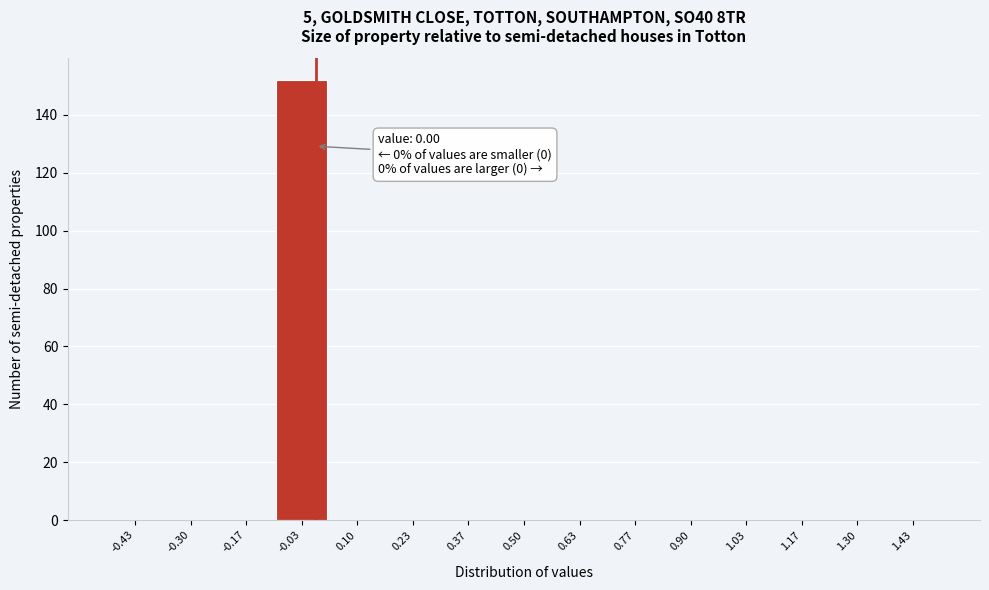

Which range on the x-axis has the tallest bar?

-0.10 to 0.04